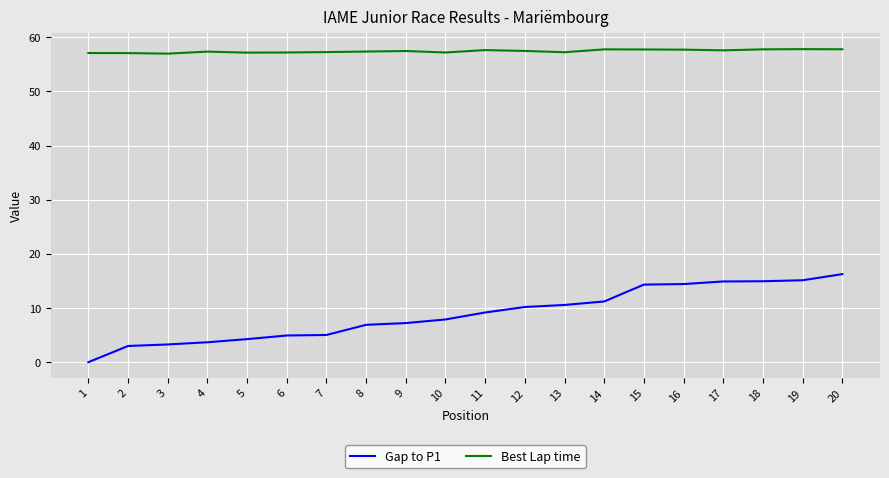

What is the difference between the Best Lap time values at 7 and 19?

0.5